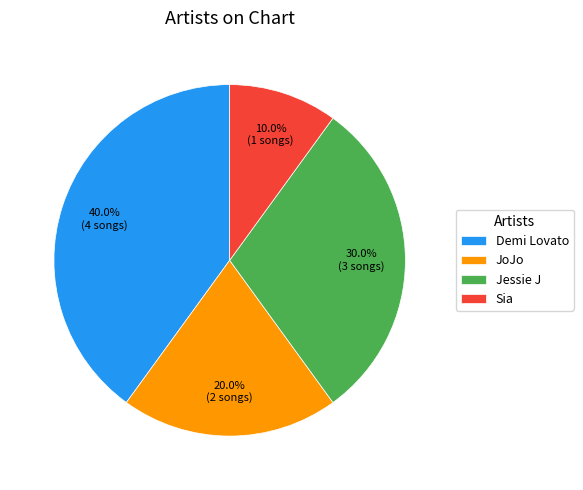

Count the number of slices in the pie.

4